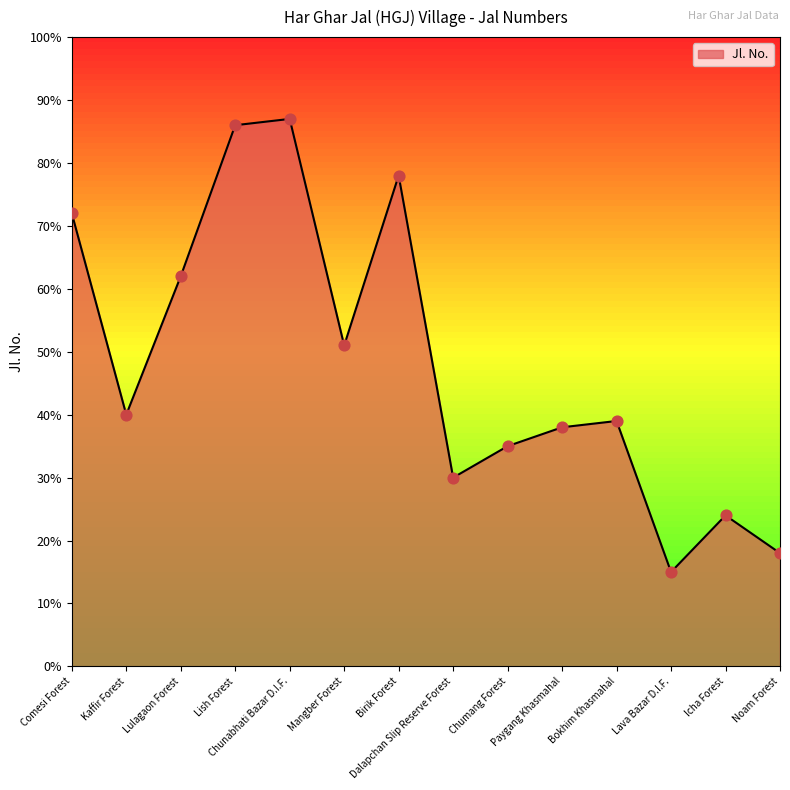

Approximately how many times larger is the value at Paygang Khasmahal compared to Chunabhati Bazar D.I.F.?

0.4